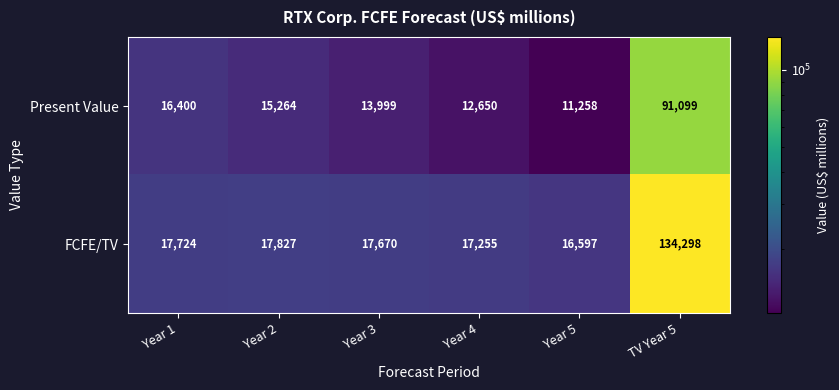

At which category is the sum across all series the highest?

TV Year 5